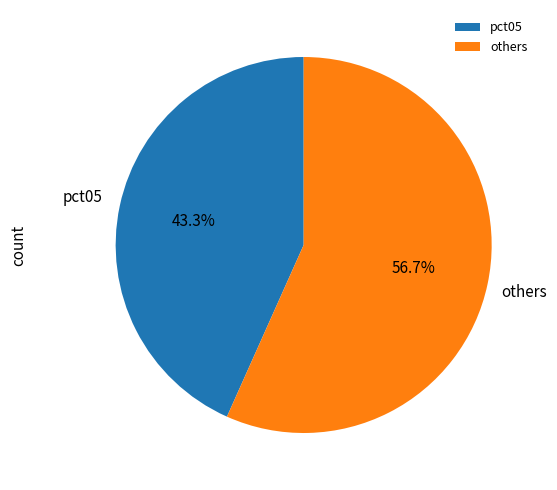

What is the majority slice?

others